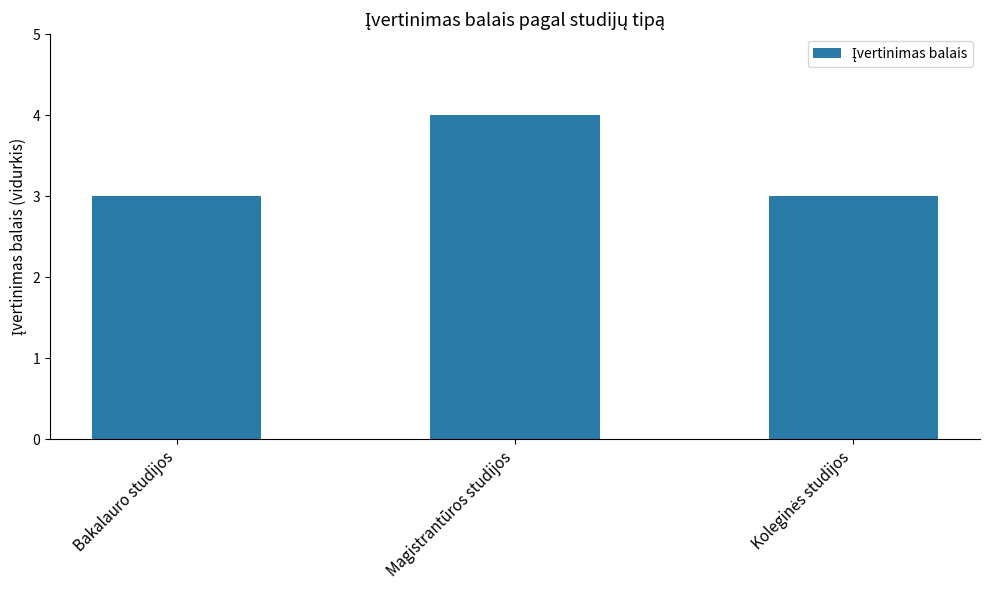

True or false: the data shows 6 at Magistrantūros studijos.

False